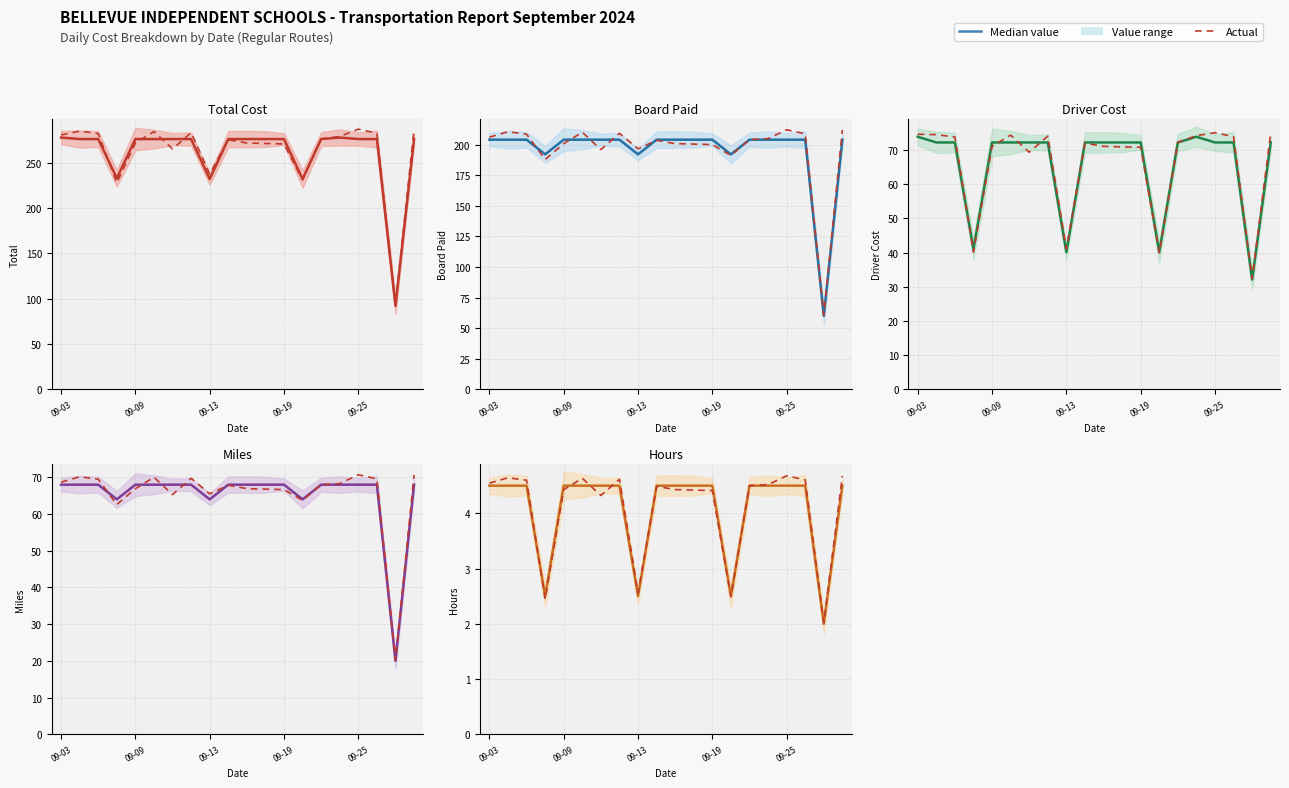

Is it true that Driver Cost equals 111.0 at 6?

False